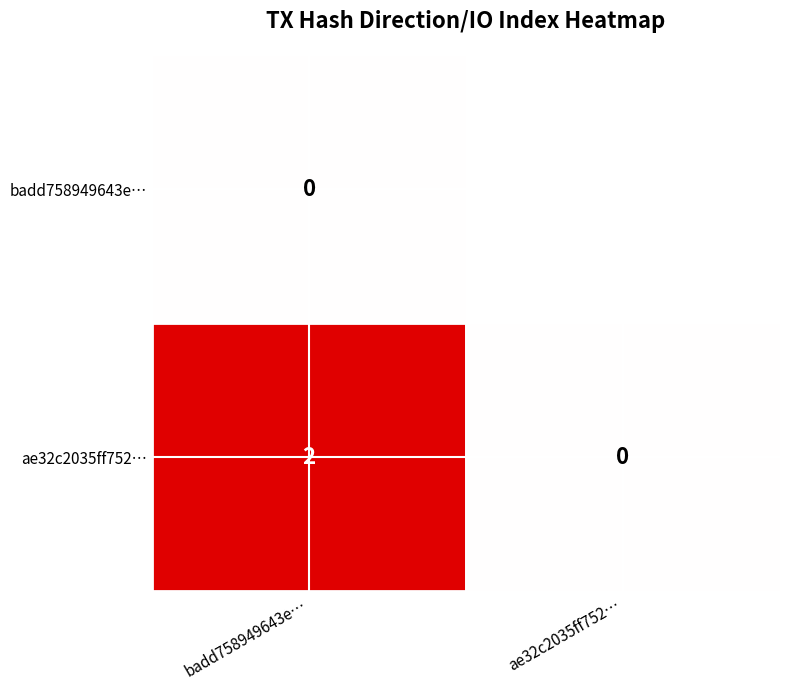

What is the greatest value displayed?

2